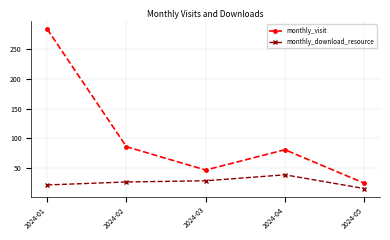

What is the value of the monthly_download_resource point at the 4th from the left?

39